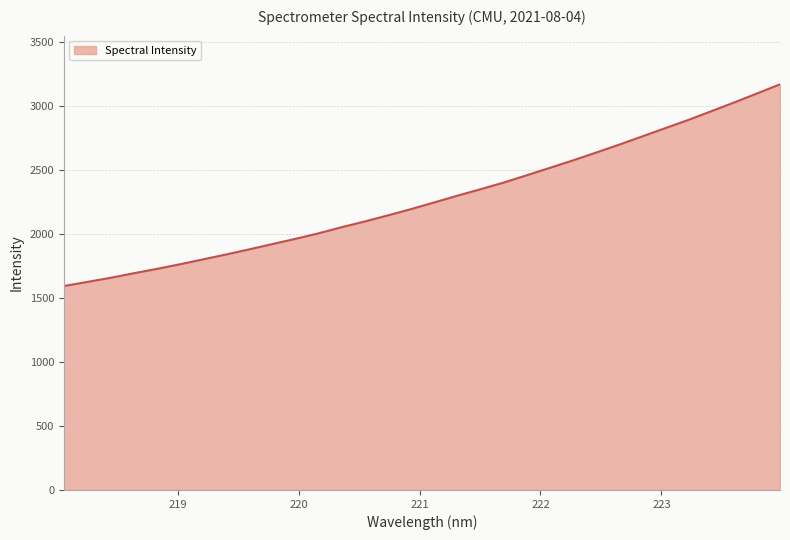

Count the number of values greater than 2244.

16